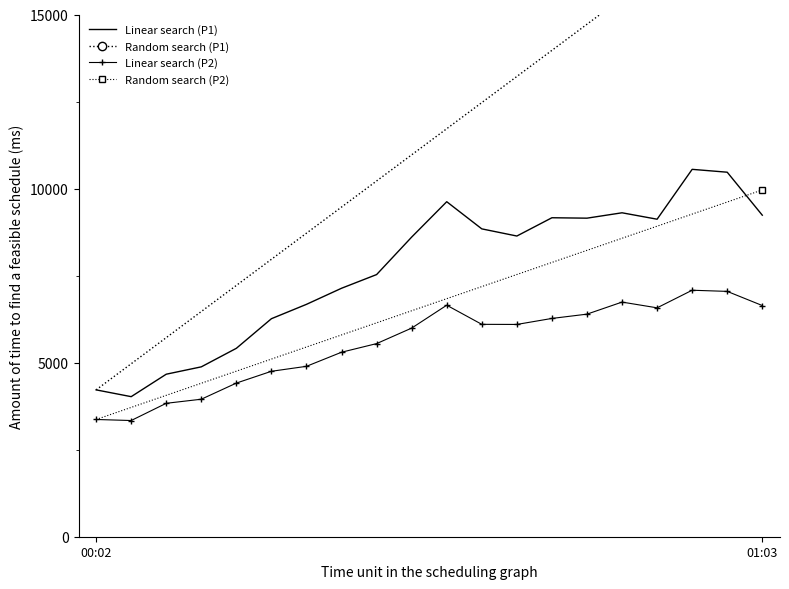

How many interior local valleys does the P2 series have?

3